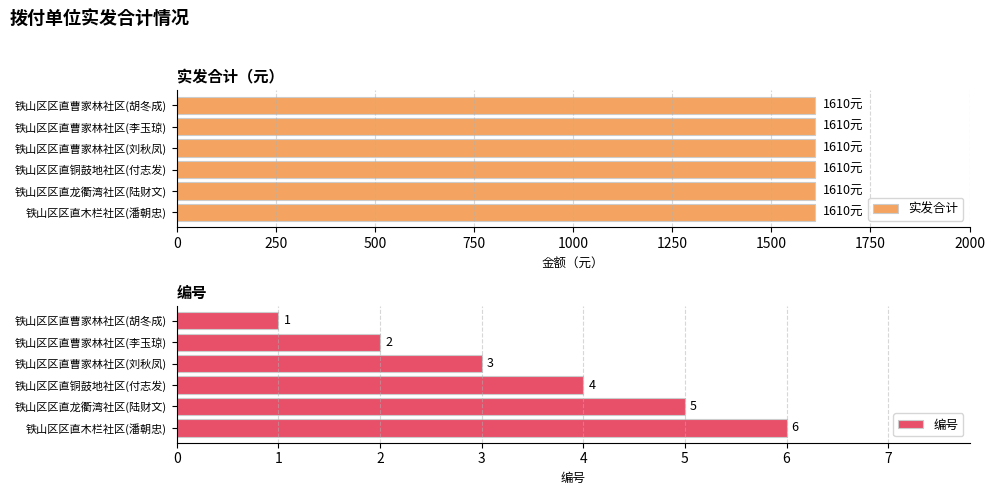

Rank the series by their maximum value, from highest to lowest.

编号, 实发合计